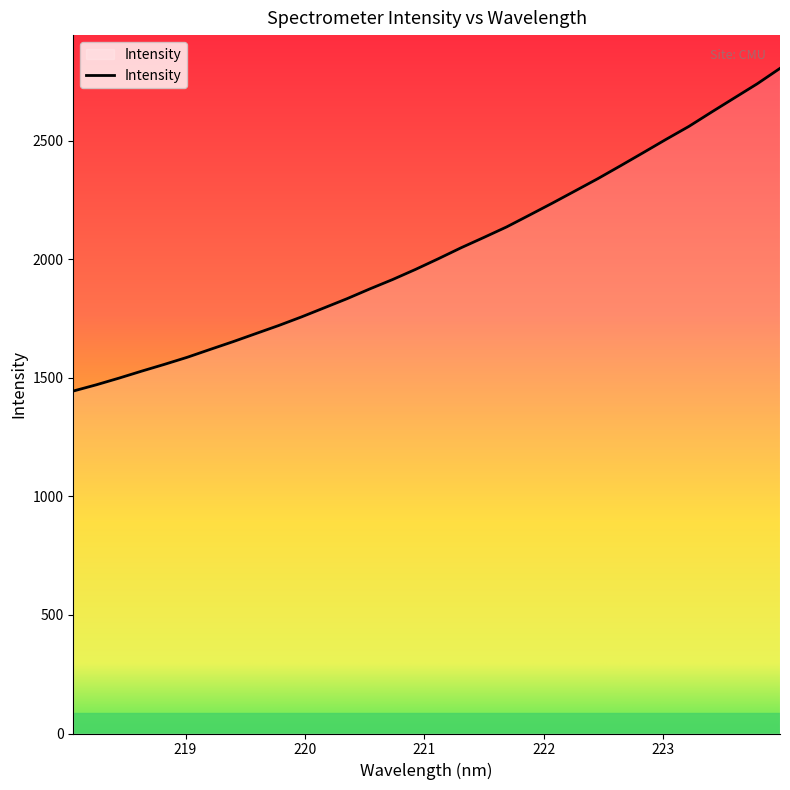

What is the maximum value shown in the chart?

2805.7